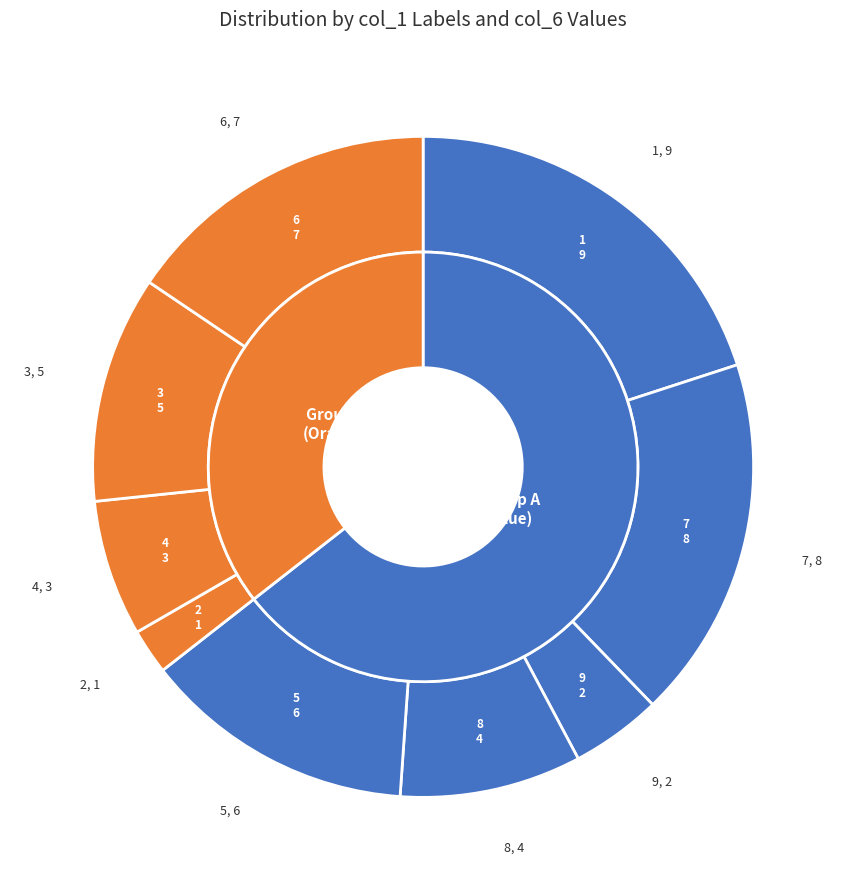

To the nearest percent, what is the difference between the largest and smallest slice percentages?

18%